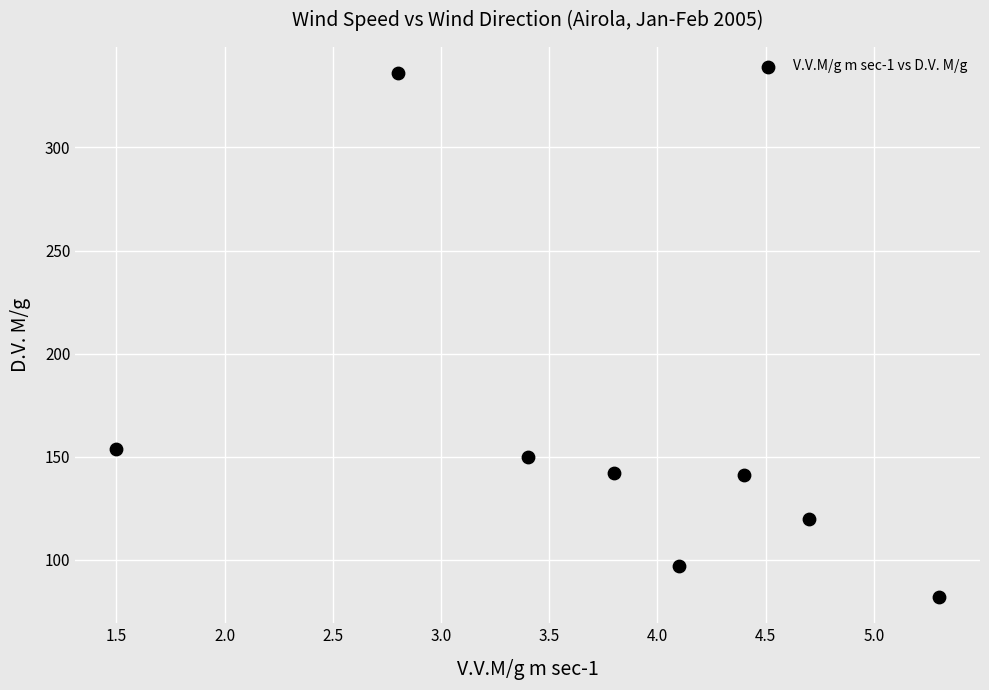

What is the range of Y values (max minus min)?

254